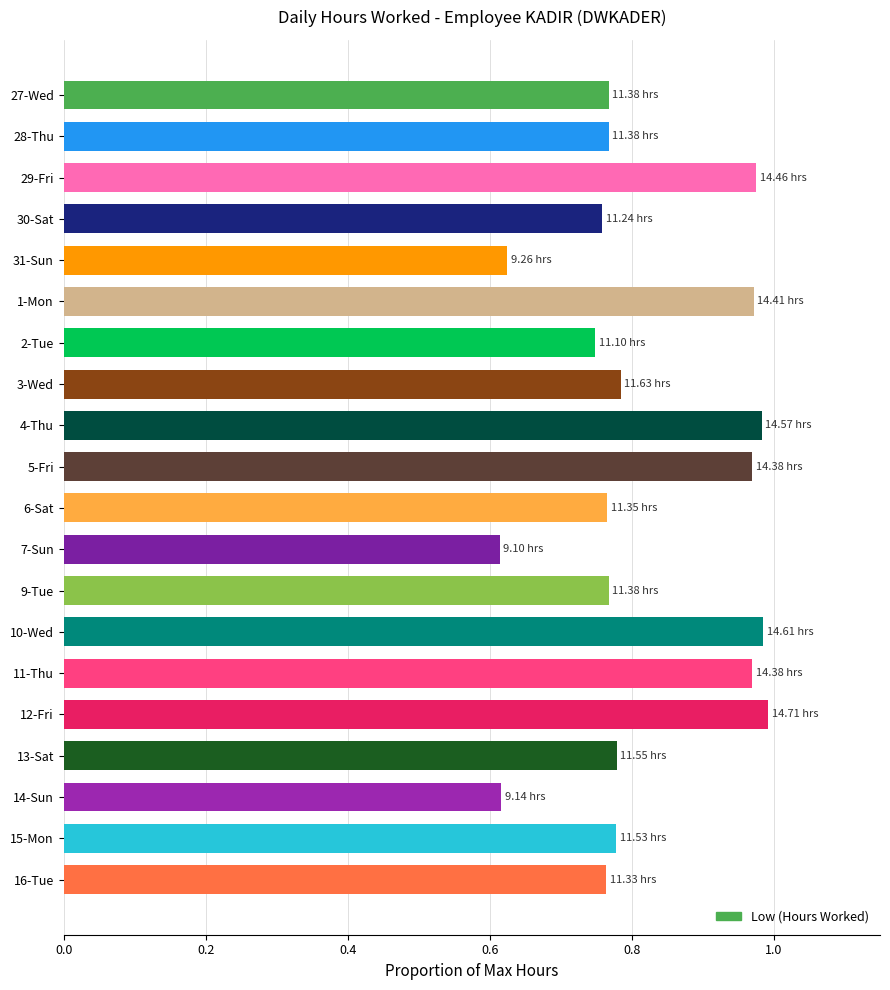

What is the change in value from 30-Sat to 12-Fri?

+0.2